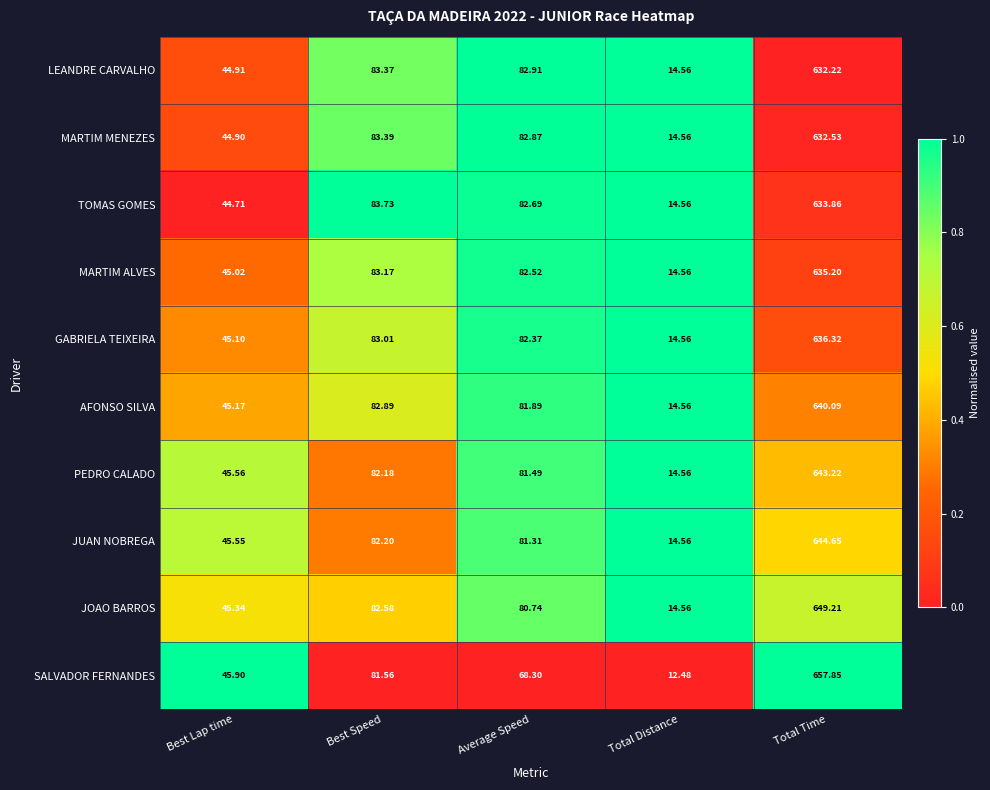

List the series in order of their peak value, highest first.

SALVADOR FERNANDES, JOAO BARROS, JUAN NOBREGA, PEDRO CALADO, AFONSO SILVA, GABRIELA TEIXEIRA, MARTIM ALVES, TOMAS GOMES, MARTIM MENEZES, LEANDRE CARVALHO